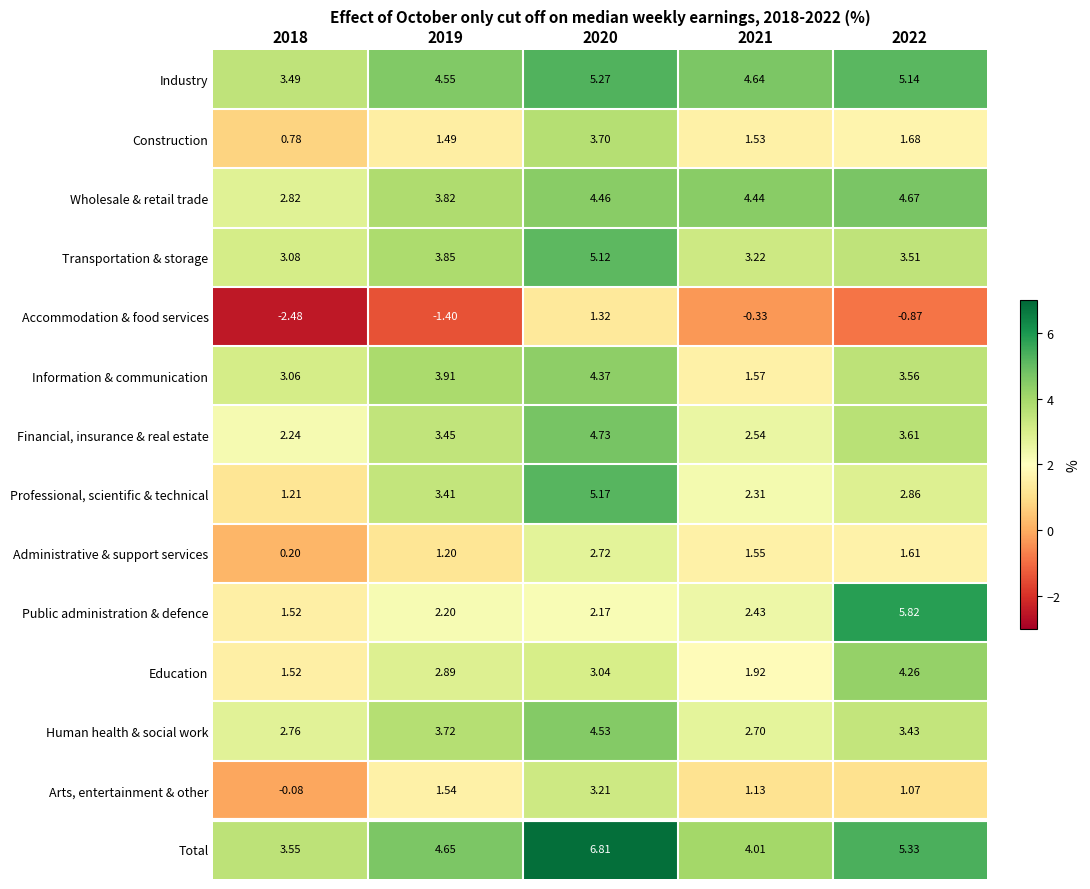

Which series has the largest total across all categories?

Total